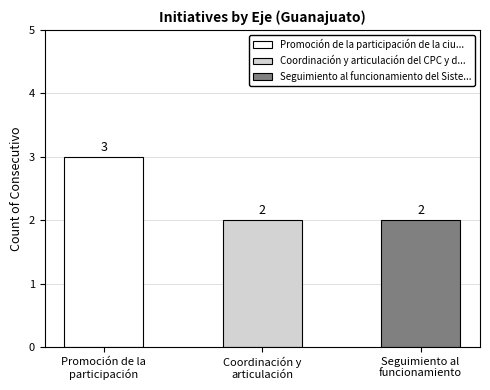

Count the values in the range 2 to 3.

3